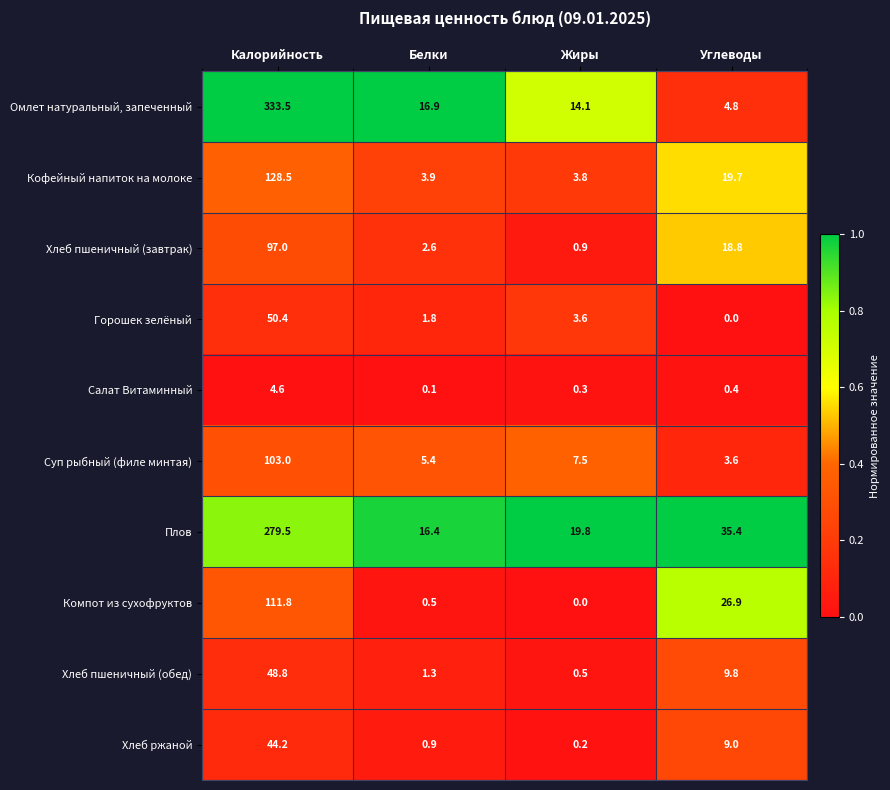

At which category is the sum across all series the highest?

Калорийность